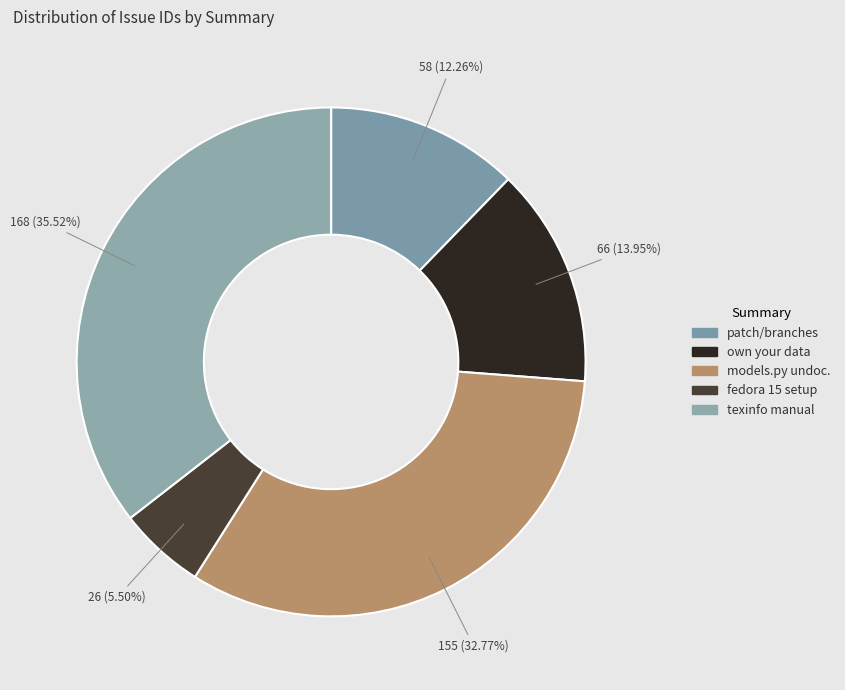

How many segments does this pie chart have?

5